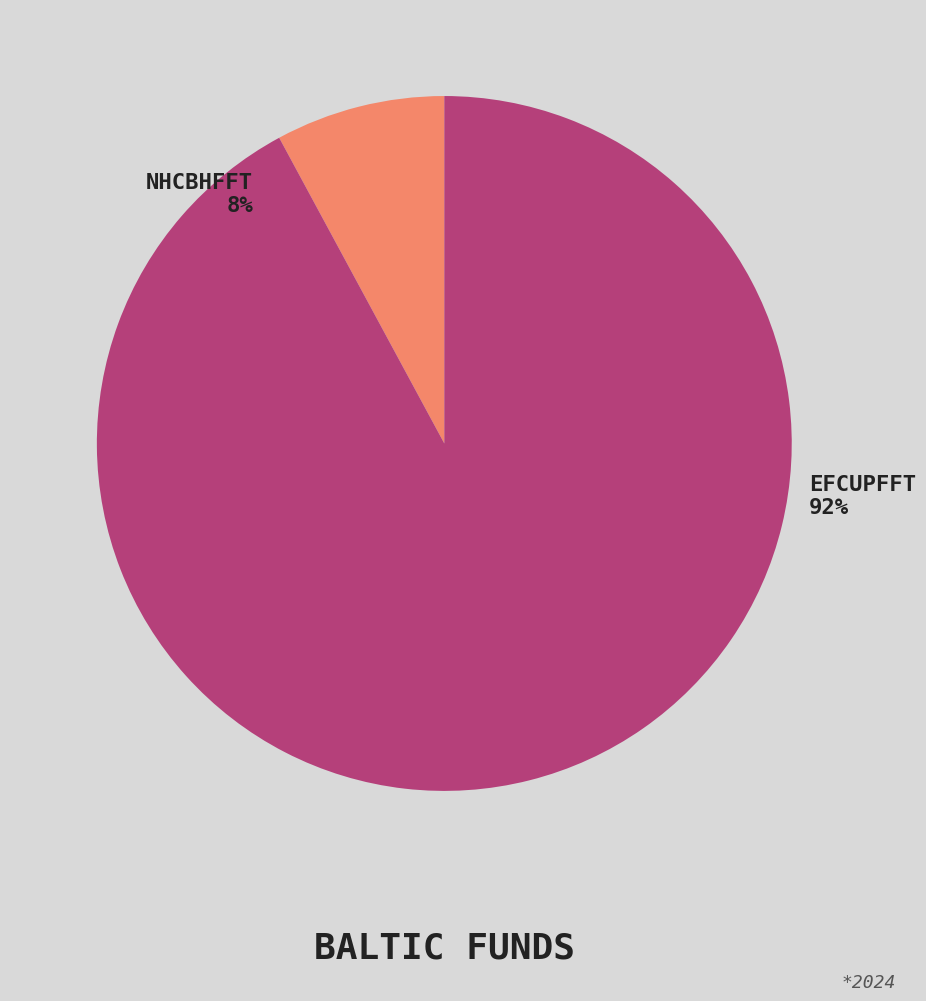

True or false: NHCBHFFT accounts for 8% of the total.

True